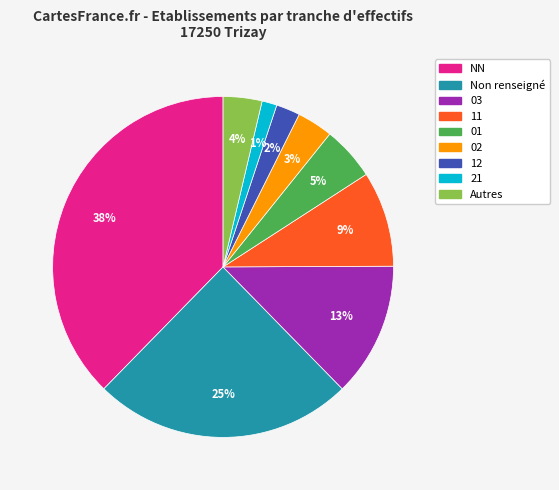

To the nearest percent, what is the average slice percentage?

11%